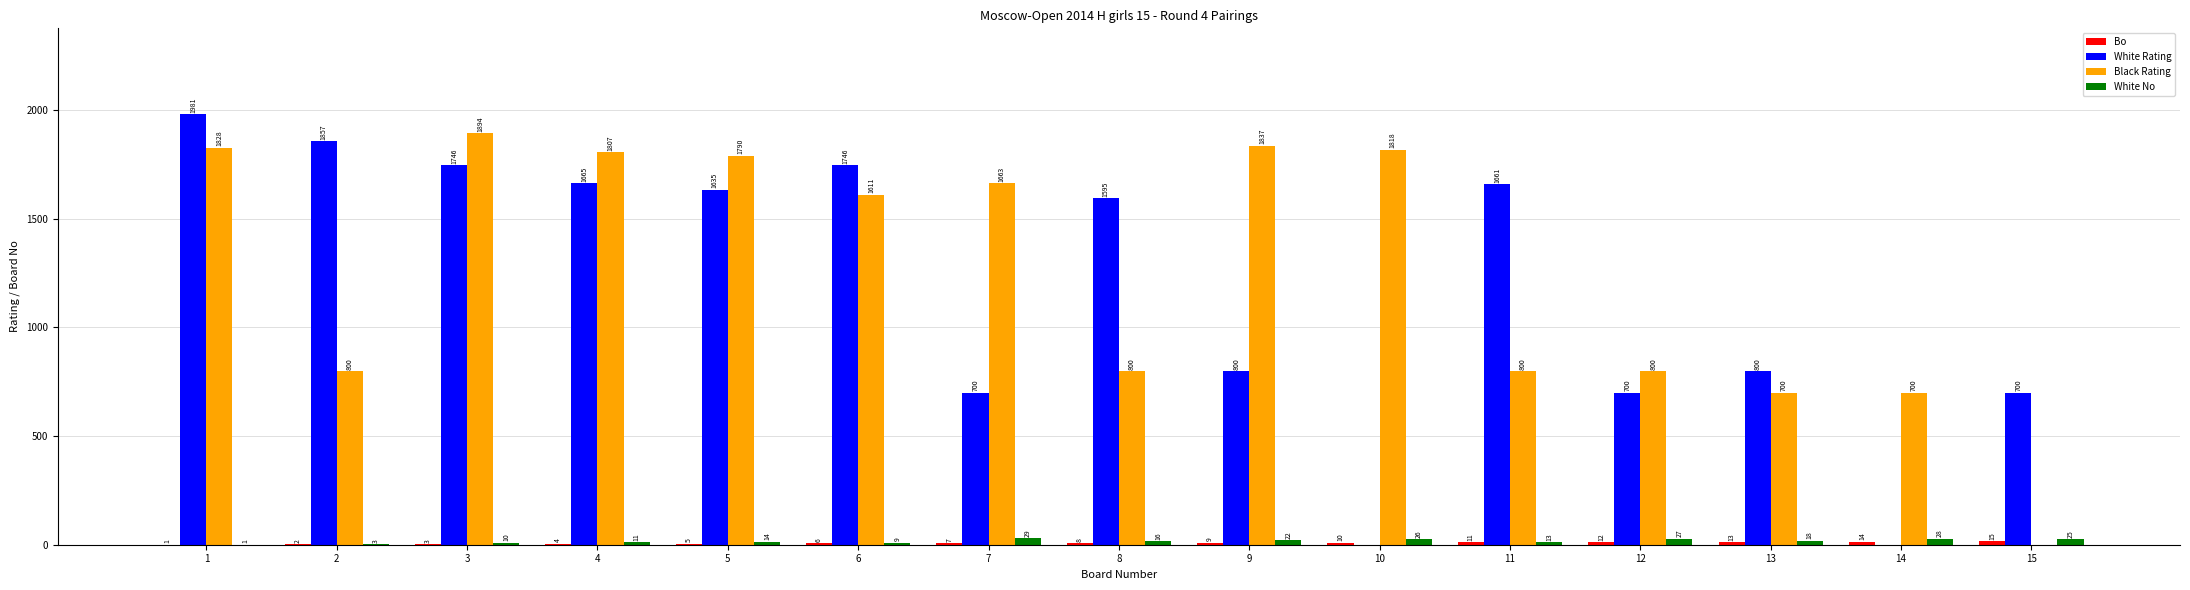

Which series has the largest total across all categories?

Black Rating